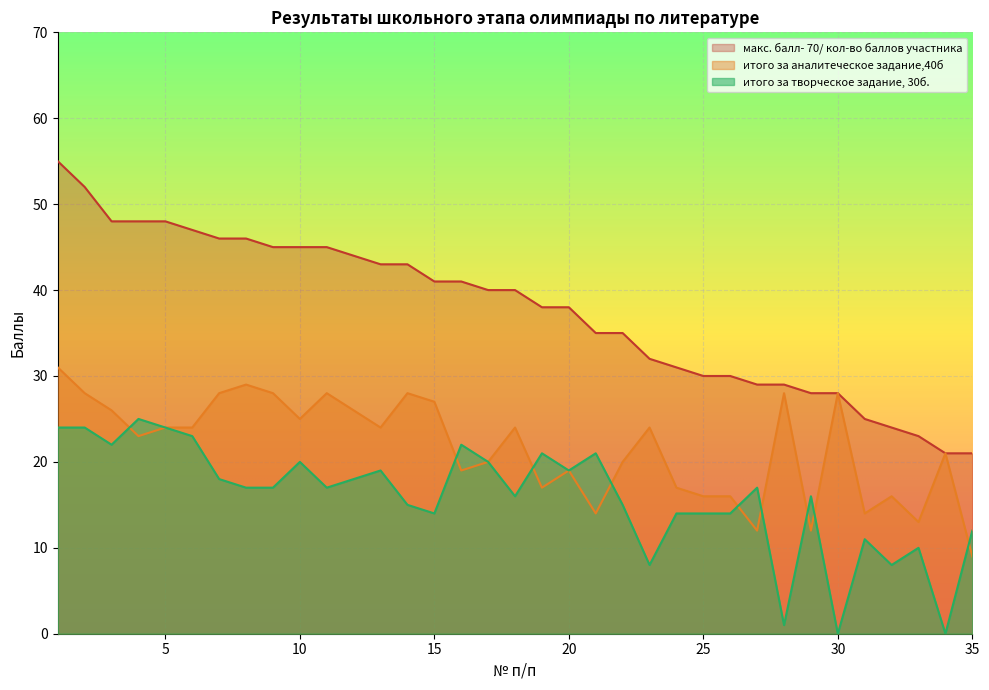

Which series has the largest total across all categories?

макс. балл- 70/ кол-во баллов участника